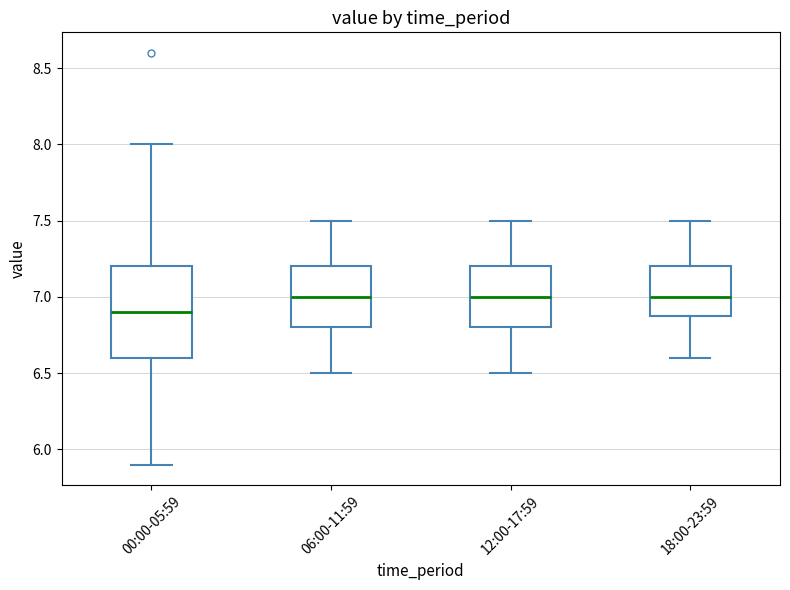

Reading left to right, read every box against the y-axis: the position of its median line, the range the box covers, and the ends of its whiskers. The values are not printed on the chart, so give them approximately, as read against the axis.

00:00-05:59: median 6.9, box 6.6 to 7.2, whiskers 5.9 to 8.0
06:00-11:59: median 7.0, box 6.8 to 7.2, whiskers 6.5 to 7.5
12:00-17:59: median 7.0, box 6.8 to 7.2, whiskers 6.5 to 7.5
18:00-23:59: median 7.0, box 6.9 to 7.2, whiskers 6.6 to 7.5